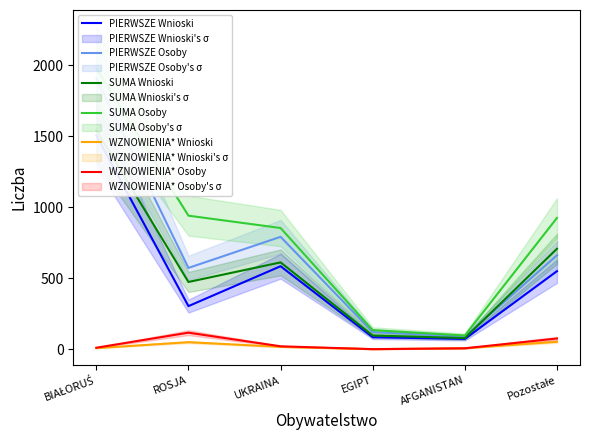

Does the chart have visible grid lines?

No